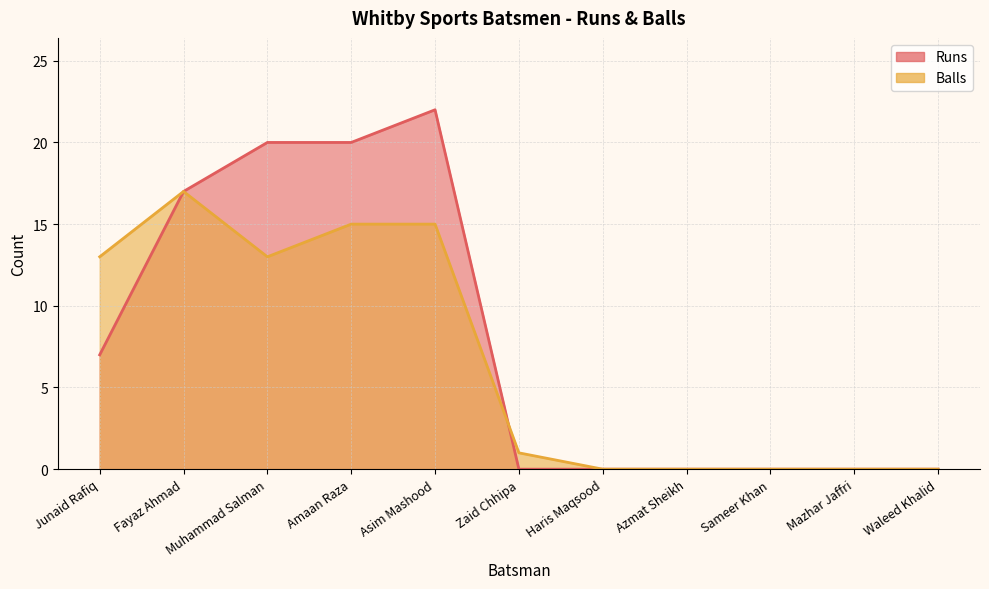

Count the number of categories in the chart.

11